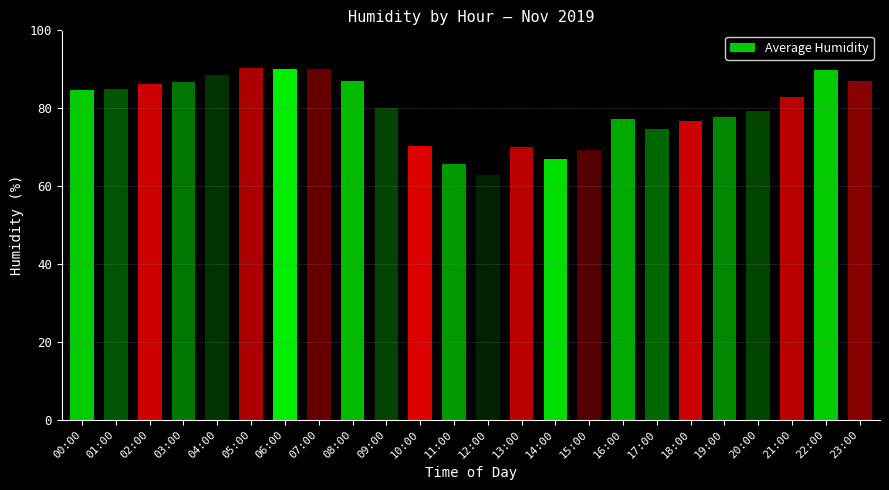

What value does the data have at 13:00?

70.1